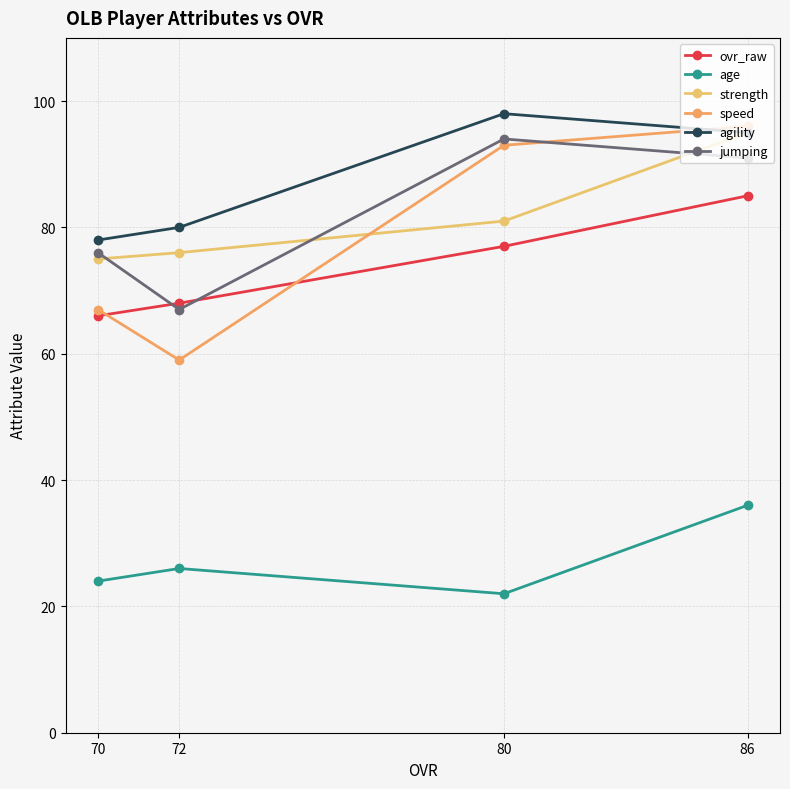

Reading left to right, transcribe all the data shown in this chart.

ovr_raw: 70=66	72=68	80=77	86=85
age: 70=24	72=26	80=22	86=36
strength: 70=75	72=76	80=81	86=95
speed: 70=67	72=59	80=93	86=96
agility: 70=78	72=80	80=98	86=95
jumping: 70=76	72=67	80=94	86=91